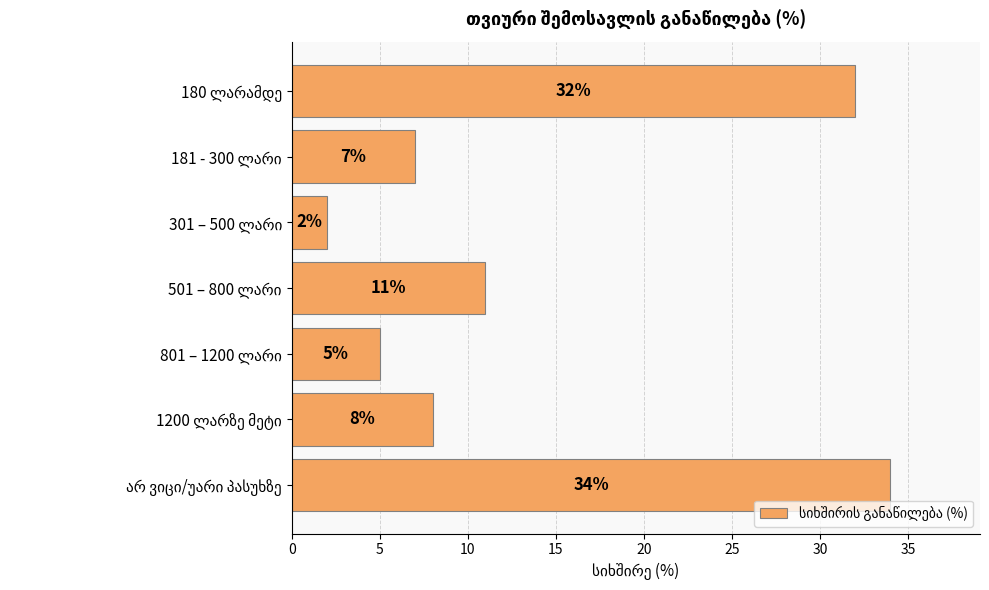

What is the minimum value shown in the chart?

2